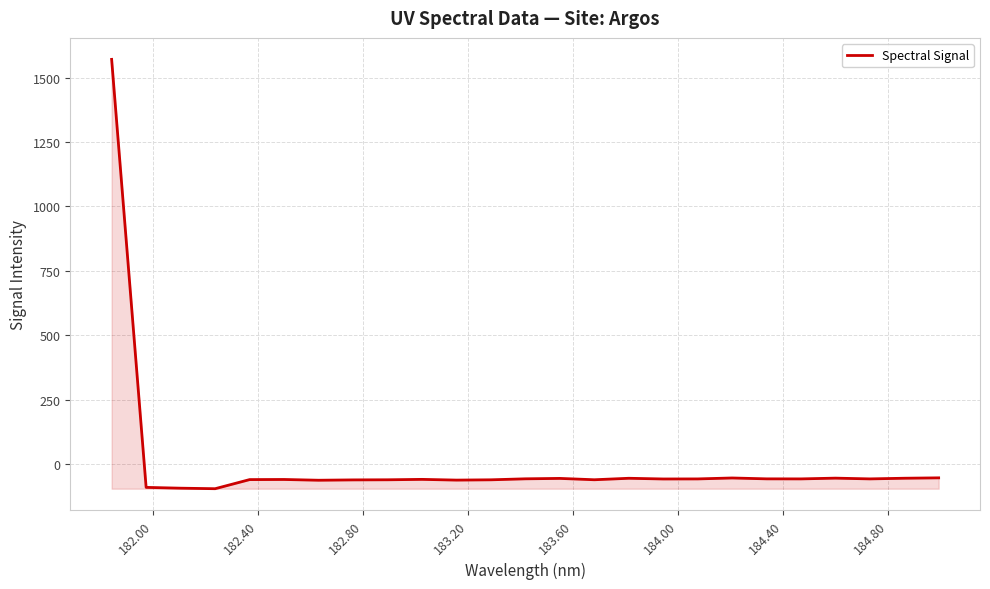

What is the minimum value shown in the chart?

-94.7